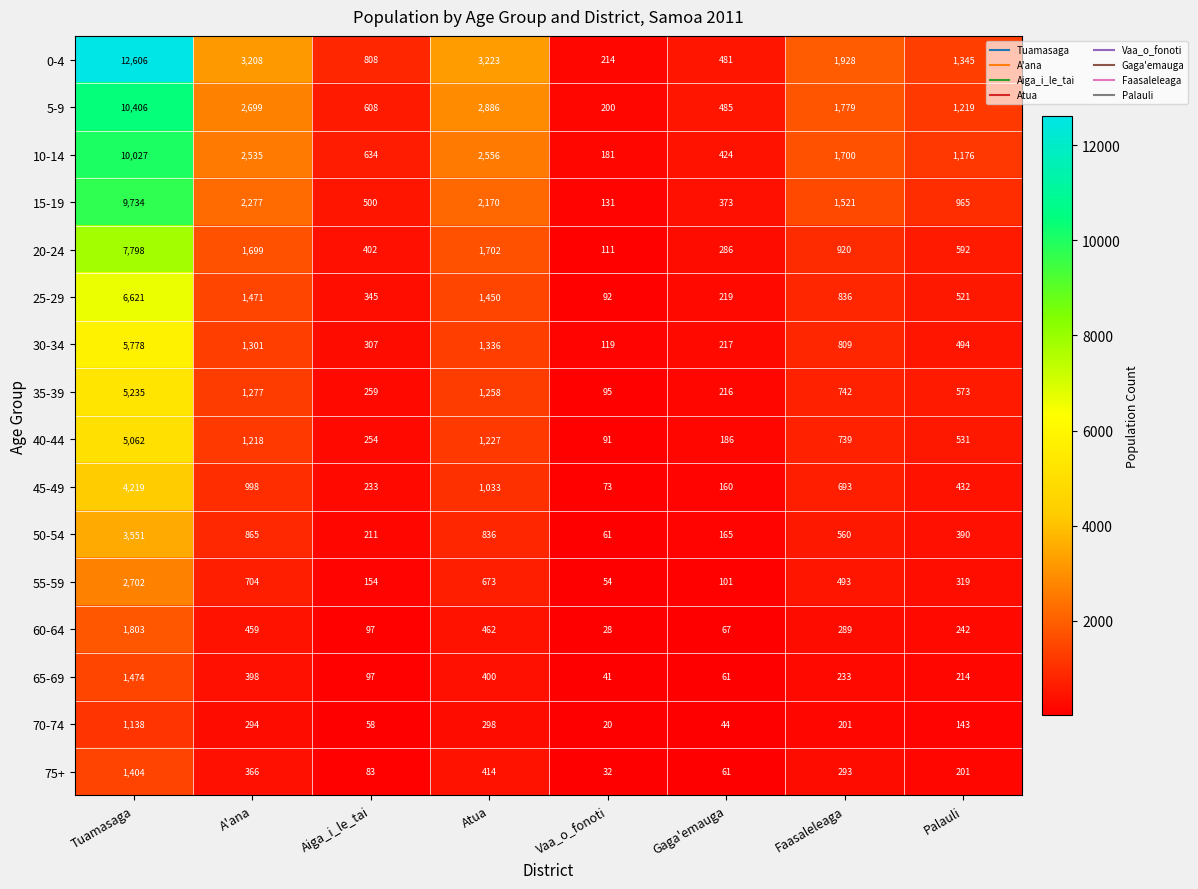

What is the difference between the highest and lowest values at Vaa_o_fonoti?

194